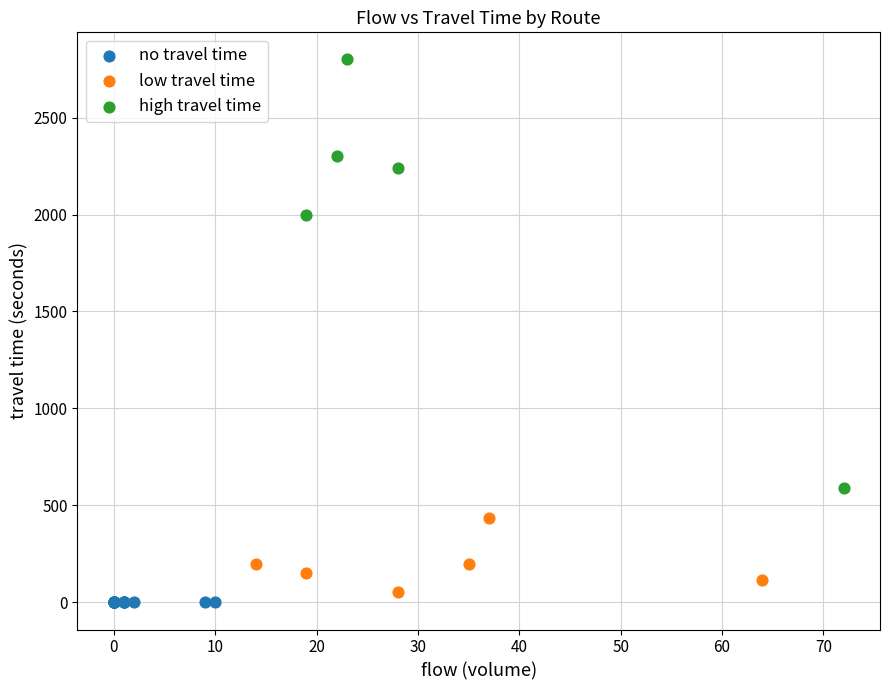

Which series reaches the maximum Y coordinate?

high travel time